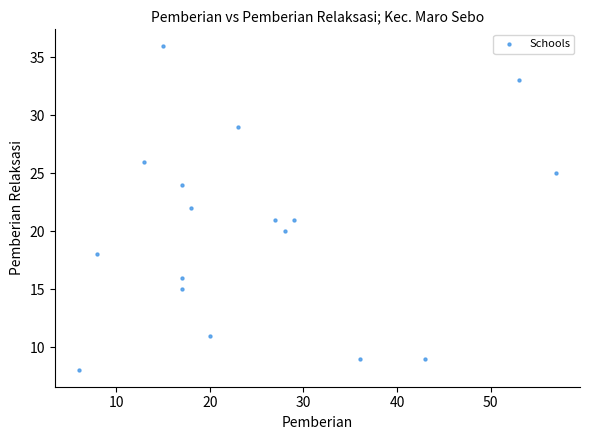

What is the range of Y values (max minus min)?

28